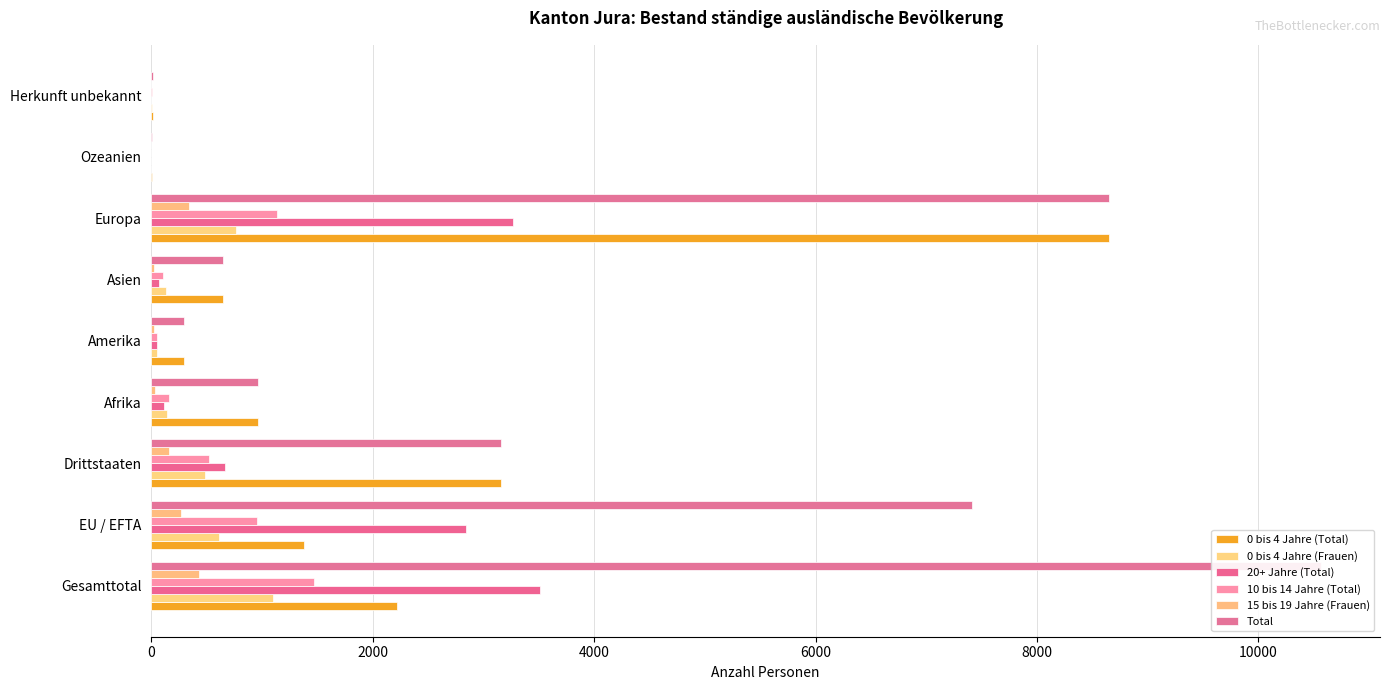

Is it true that 15 bis 19 Jahre (Frauen) equals 5 at Asien?

False